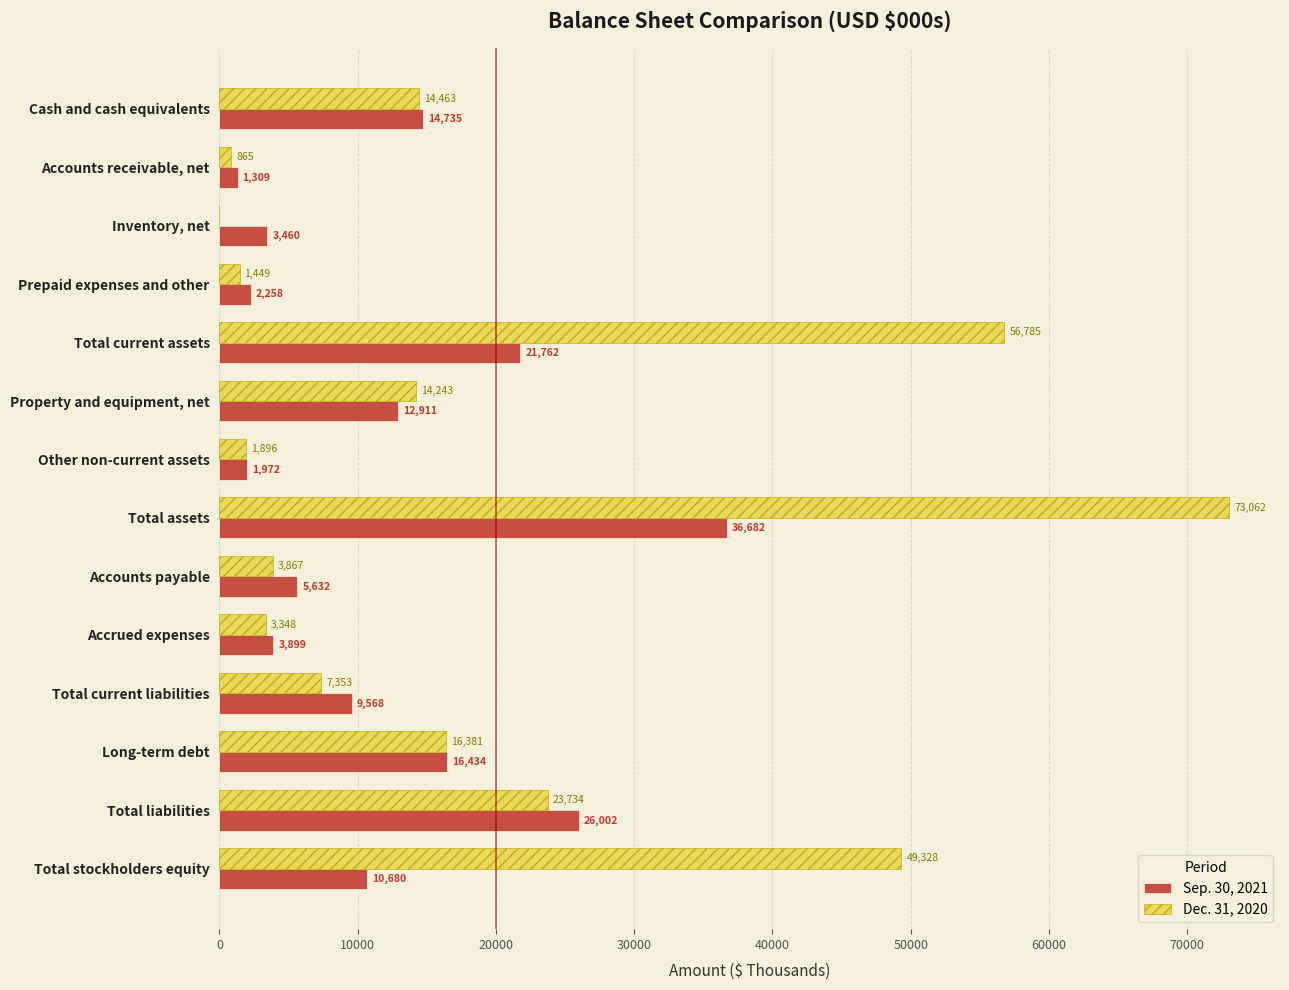

What is the total value across all series at Total stockholders equity?

60008